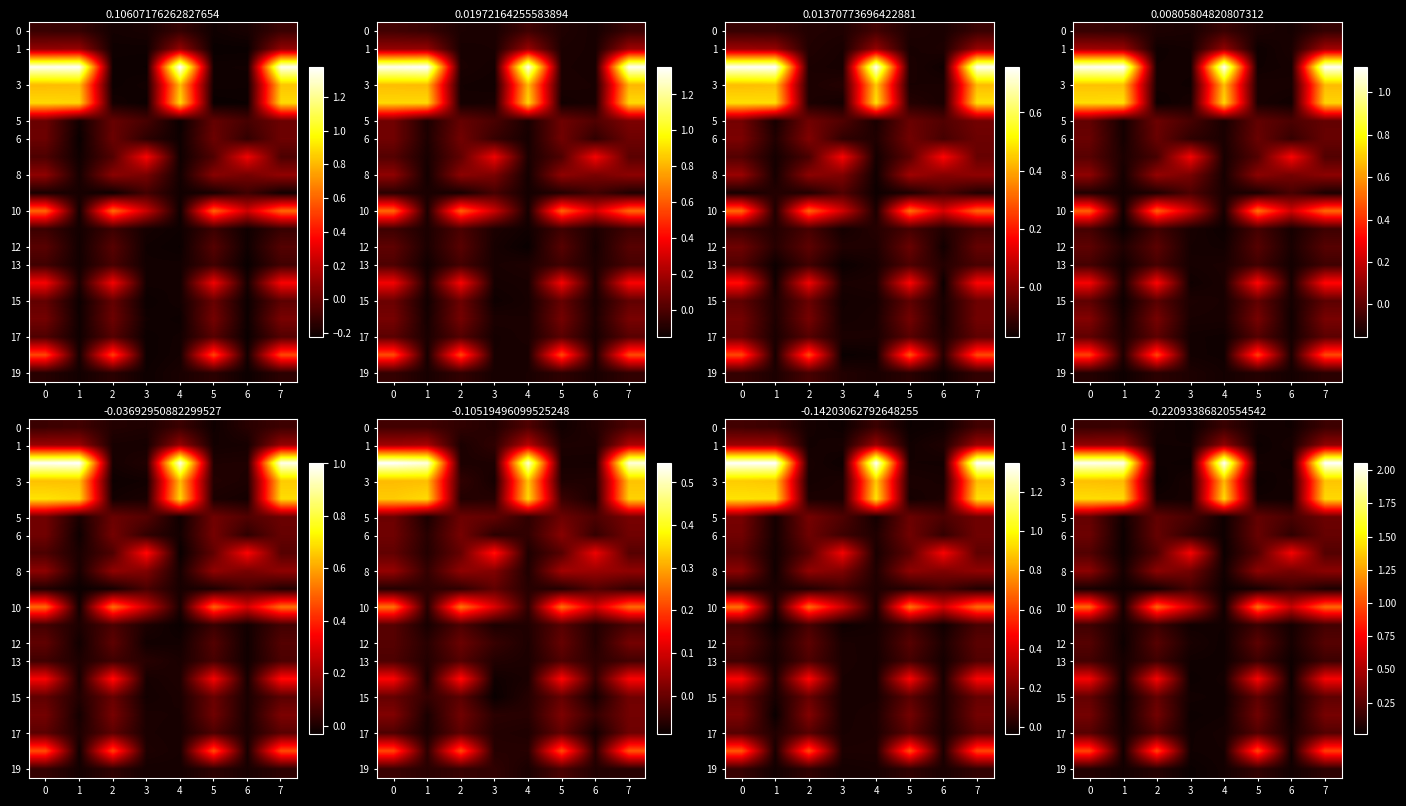

At which category does the chart reach its minimum across all series?

2